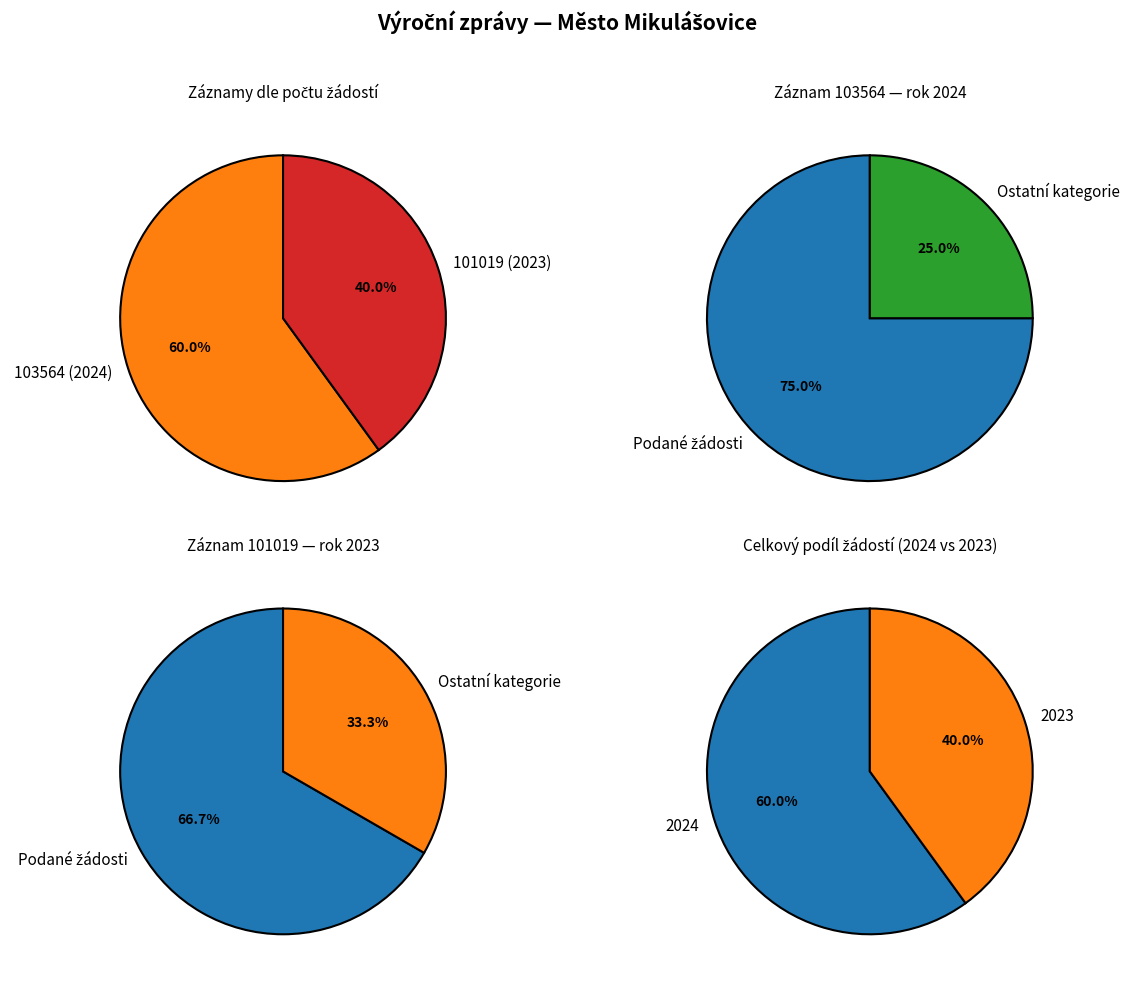

Which slice is the largest?

103564 (2024)